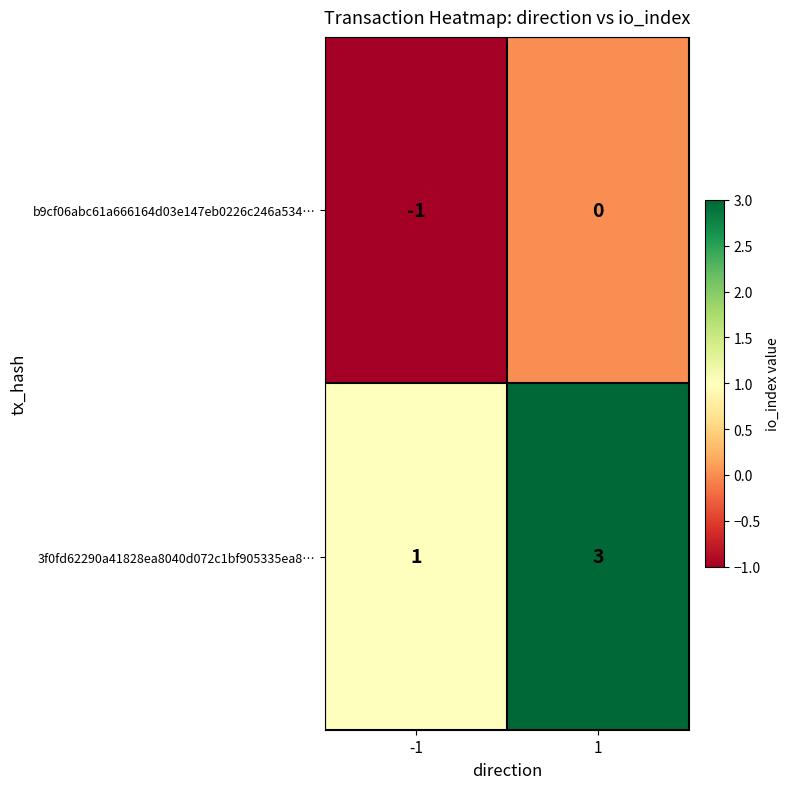

What is the total value across all series at 1?

3